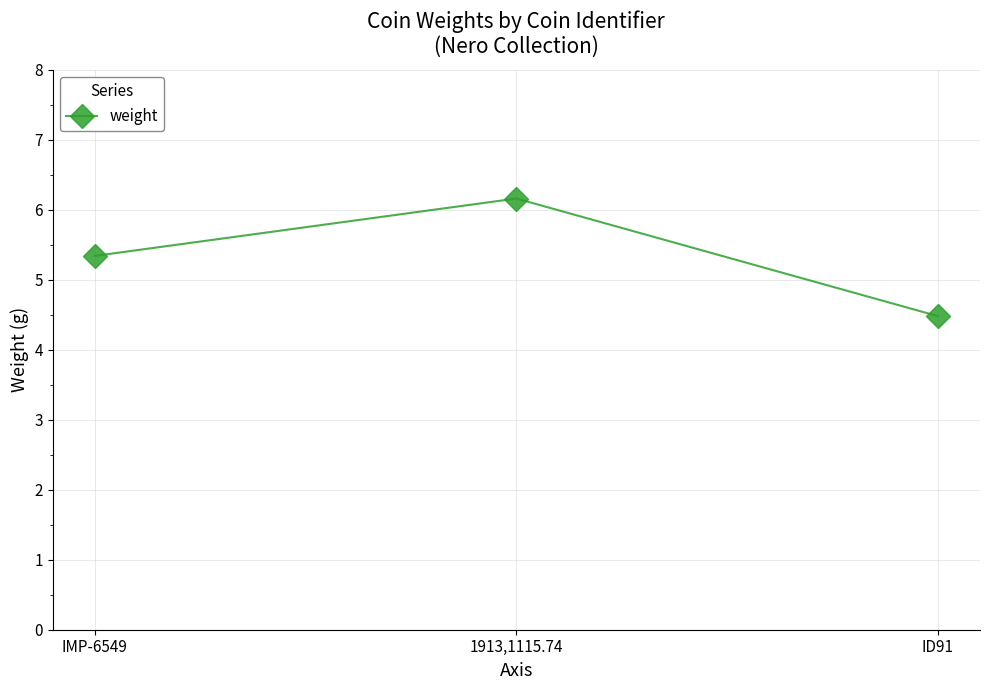

Which label corresponds to the largest value in the chart?

1913,1115.74